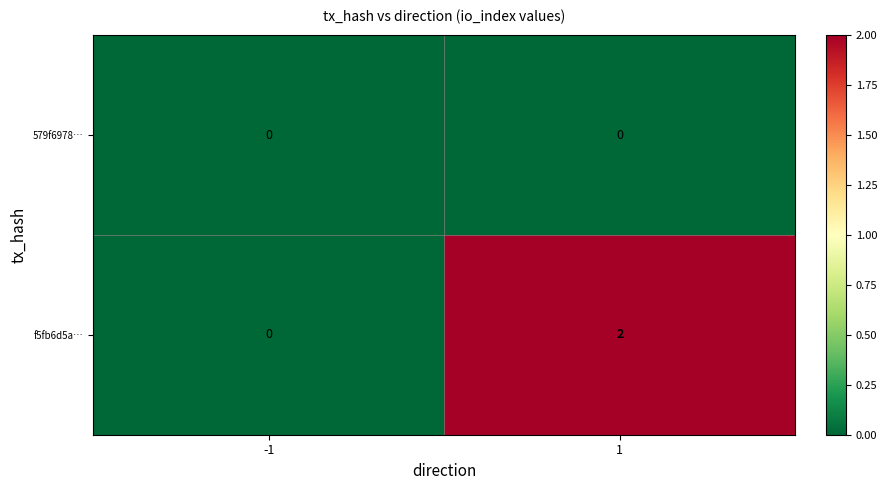

Rank the series by their maximum value, from highest to lowest.

f5fb6d5a…, 579f6978…